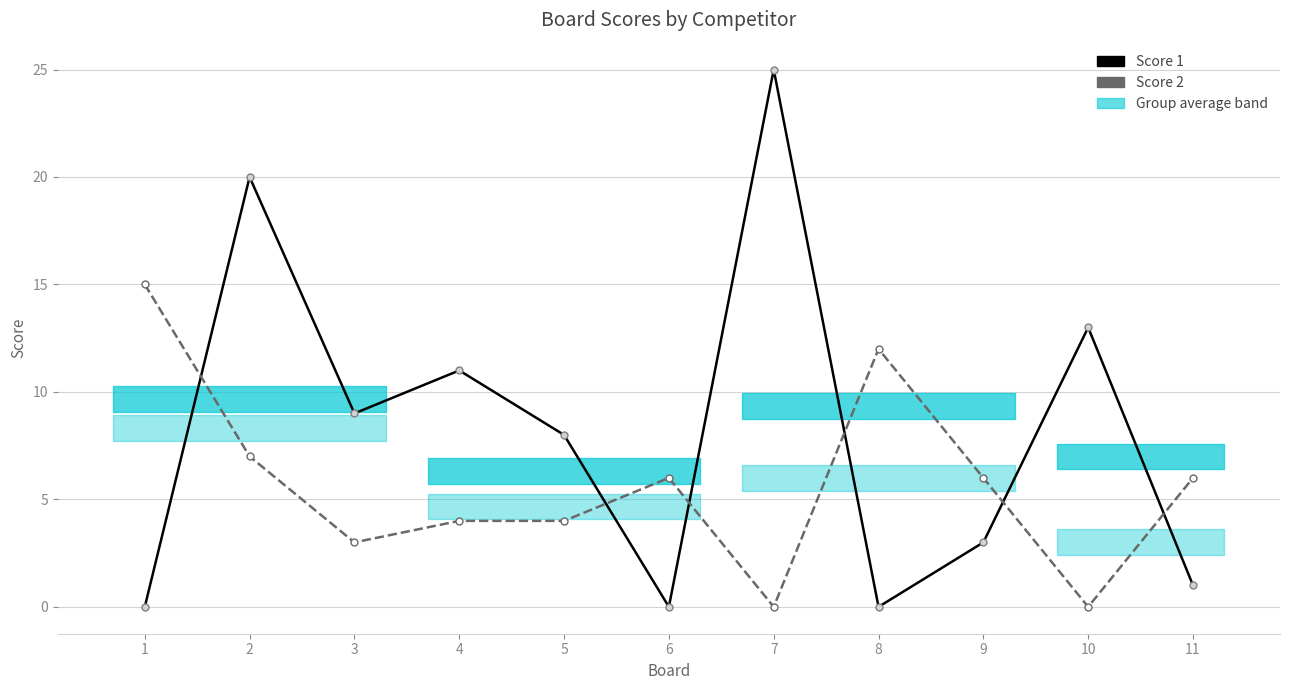

How many values in Score 1 are above zero?

8